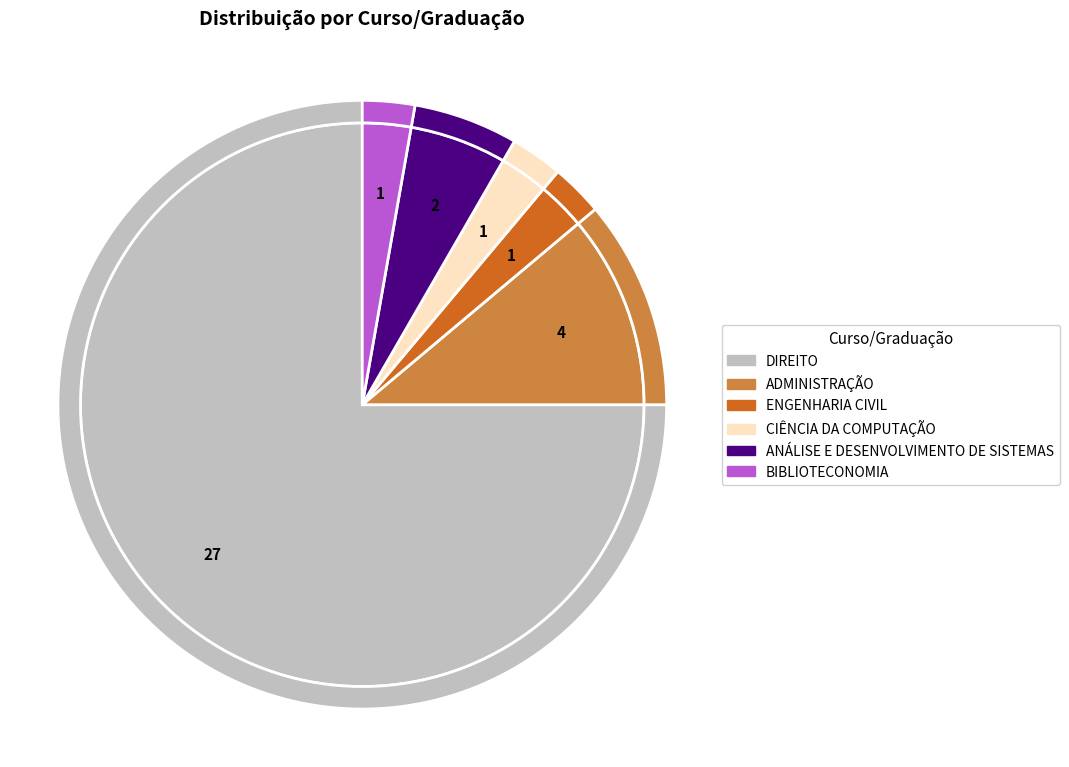

The BIBLIOTECONOMIA slice represents 3% of the pie. True or false?

True